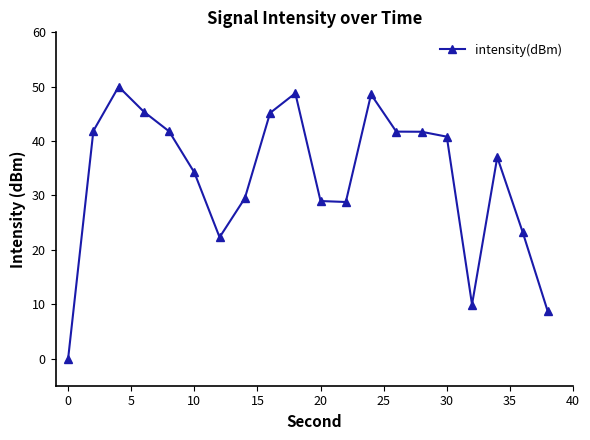

What is the maximum value shown in the chart?

50.0